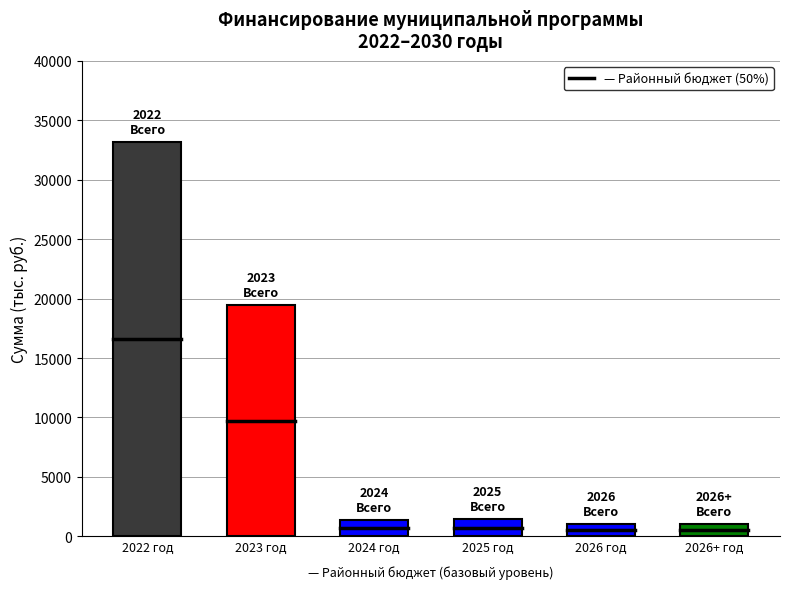

Which label corresponds to the largest value in the chart?

2022 год